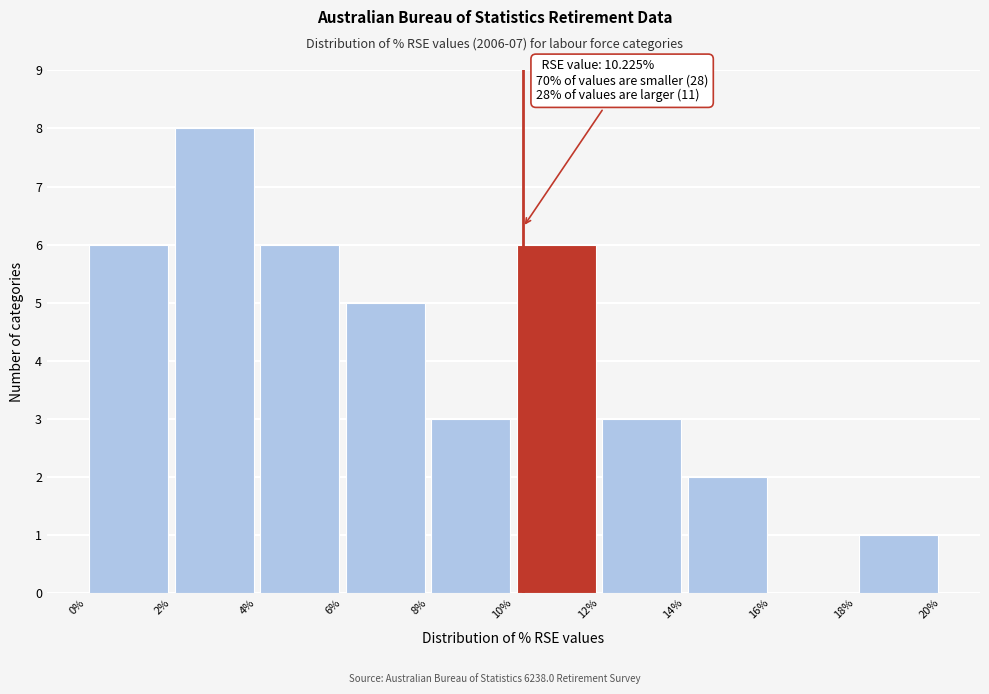

Which range on the x-axis has the tallest bar?

2% to 4%